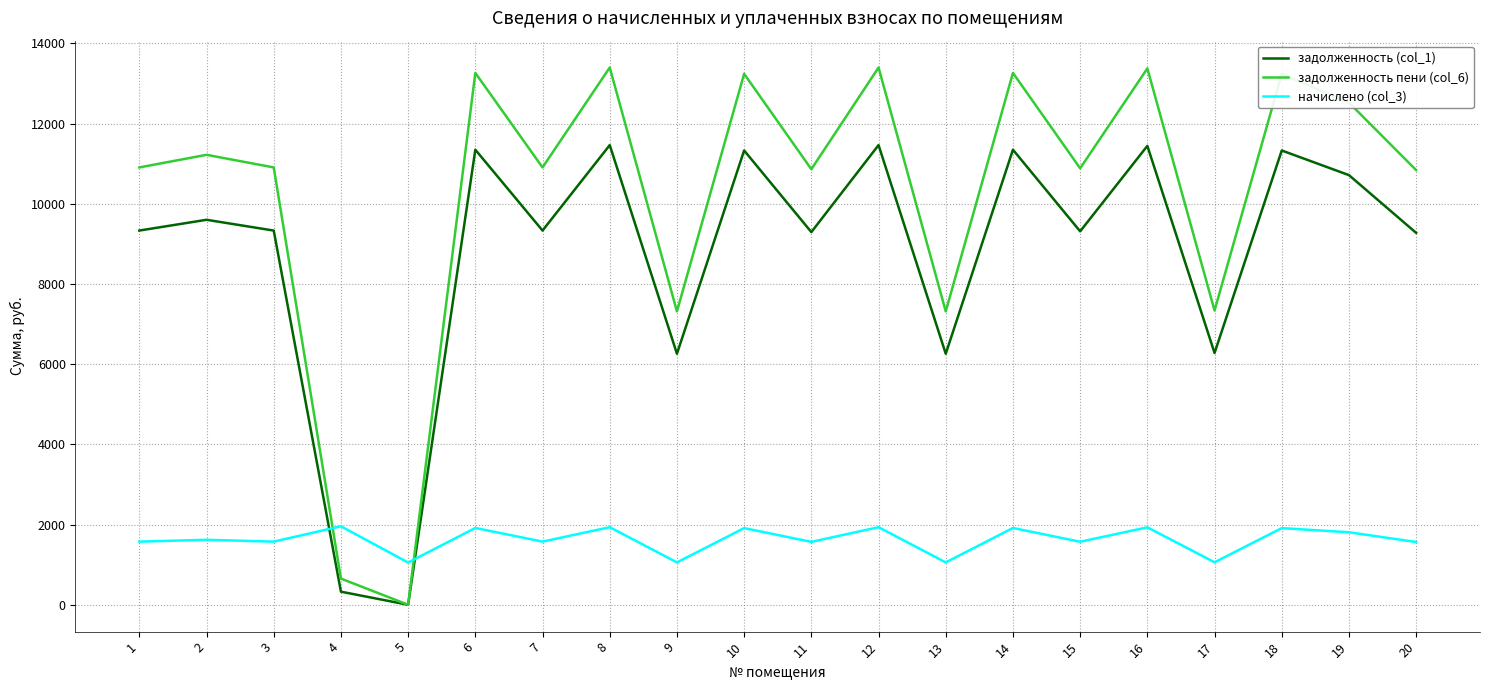

Where does the задолженность (col_1) series first go above 9331?

1